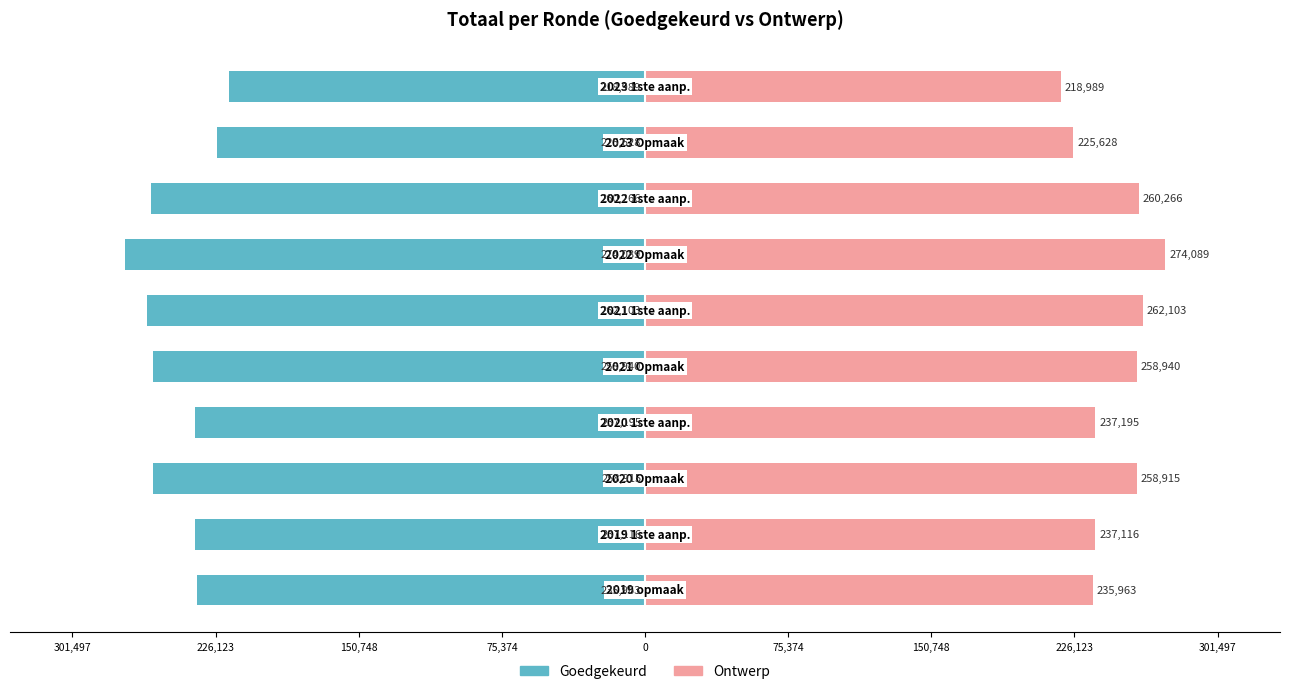

How many data points in Goedgekeurd are above -237195?

4